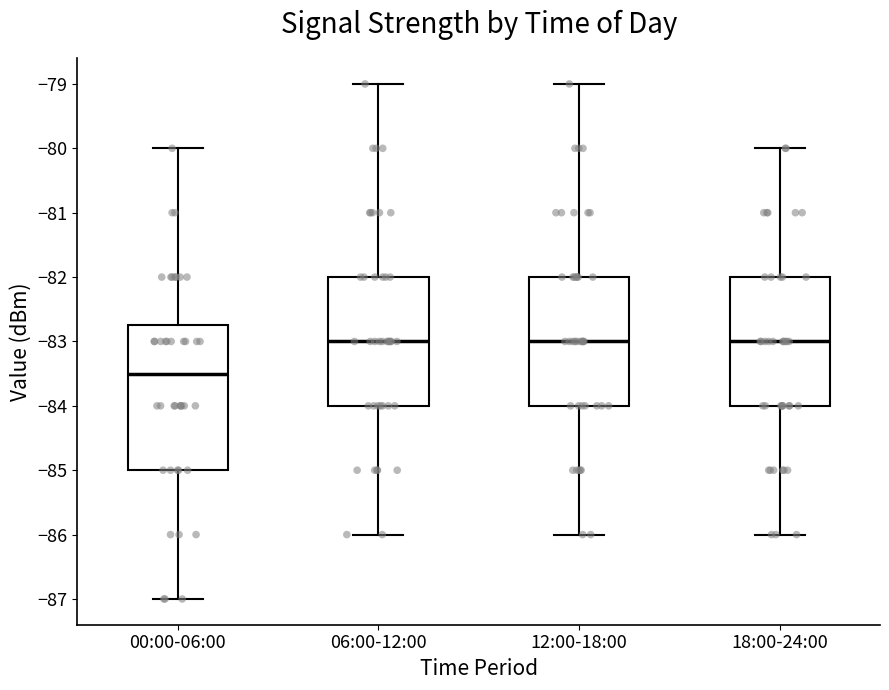

Reading left to right, transcribe this box plot: for each box, give where its median line is, the range the box spans, and where its two whiskers end, as read against the y-axis. The values are not printed on the chart, so give them approximately, as read against the axis.

00:00-06:00: median -83.5, box -85.0 to -82.7, whiskers -87.0 to -80.0
06:00-12:00: median -83.0, box -84.0 to -82.0, whiskers -86.0 to -79.0
12:00-18:00: median -83.0, box -84.0 to -82.0, whiskers -86.0 to -79.0
18:00-24:00: median -83.0, box -84.0 to -82.0, whiskers -86.0 to -80.0